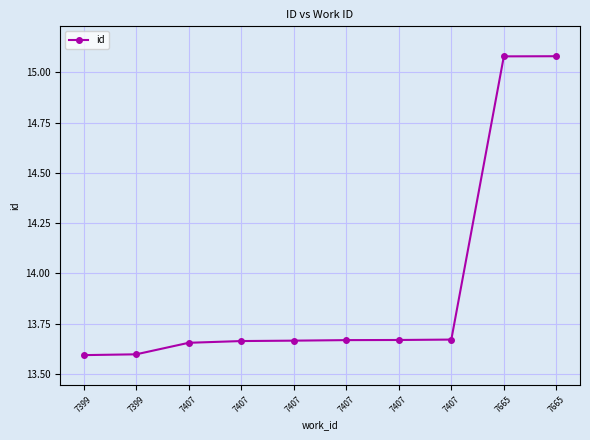

What is the change in value from 7407 to 7665?

+1.4